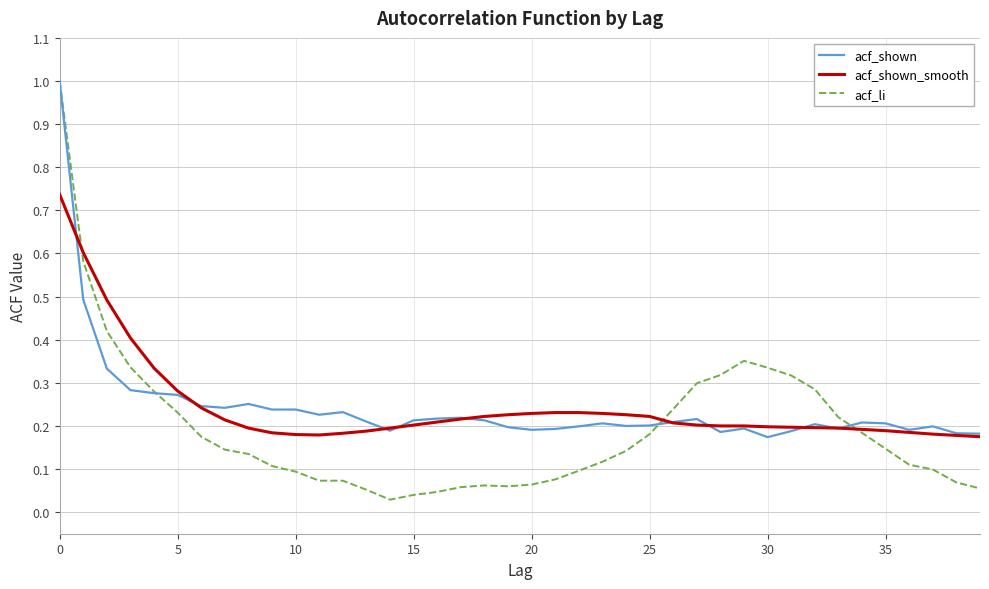

What is the highest value of the acf_shown series?

1.0